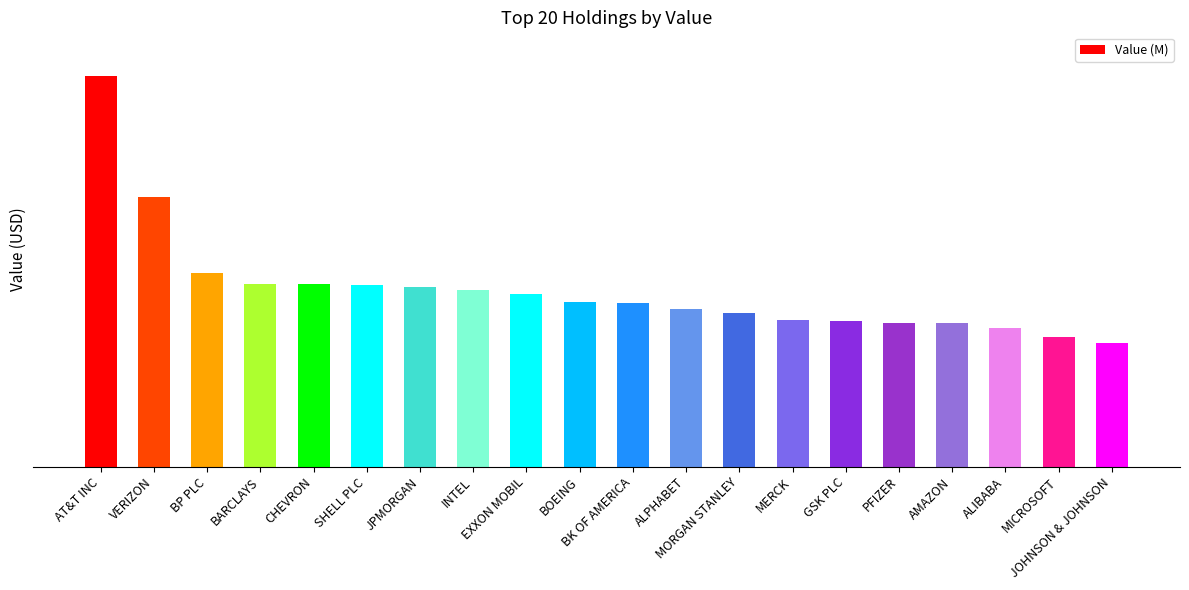

At which category does the chart reach its peak across all series?

AT&T INC